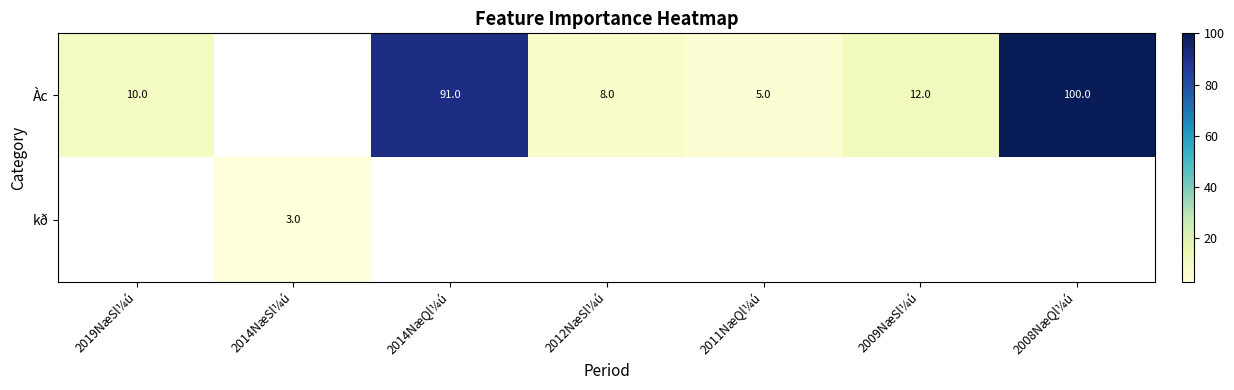

The value of Àc at 2014NæQl¼ú is 29.8. True or false?

False